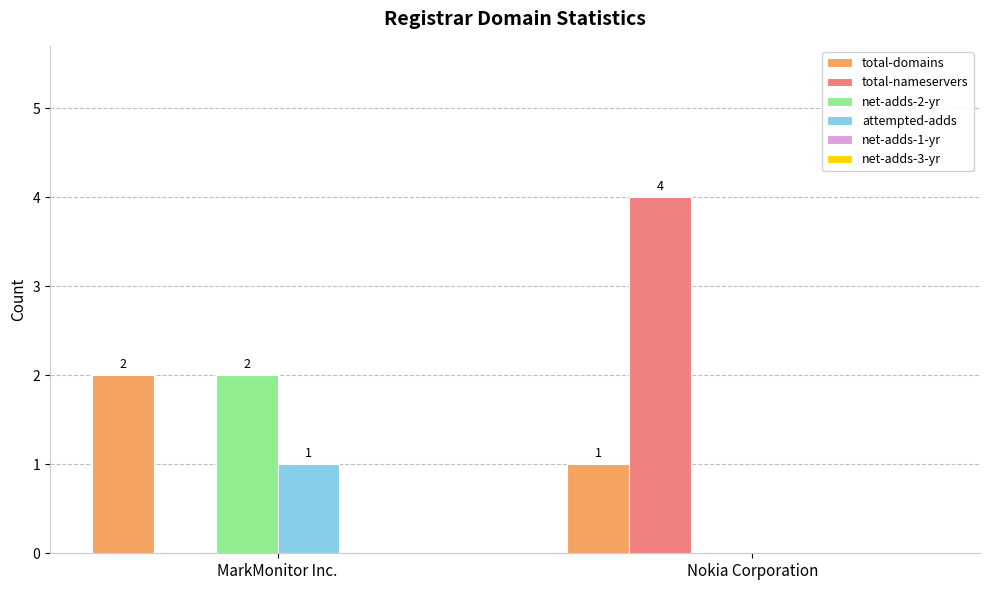

Reading left to right, extract all data points from this chart.

total-domains: MarkMonitor Inc.=2	Nokia Corporation=1
total-nameservers: MarkMonitor Inc.=0	Nokia Corporation=4
net-adds-2-yr: MarkMonitor Inc.=2	Nokia Corporation=0
attempted-adds: MarkMonitor Inc.=1	Nokia Corporation=0